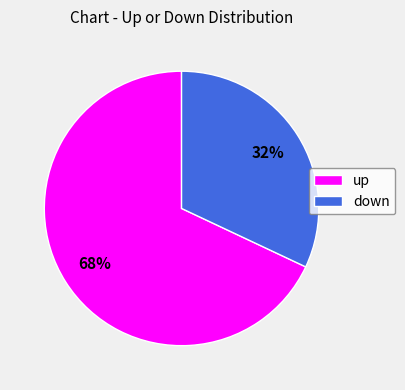

To the nearest percent, what is the combined percentage of up and down?

100%